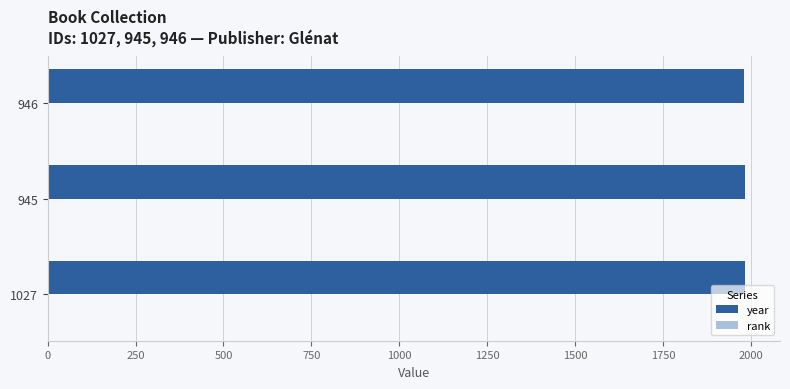

True or false: year has a value of 630 at 945.

False